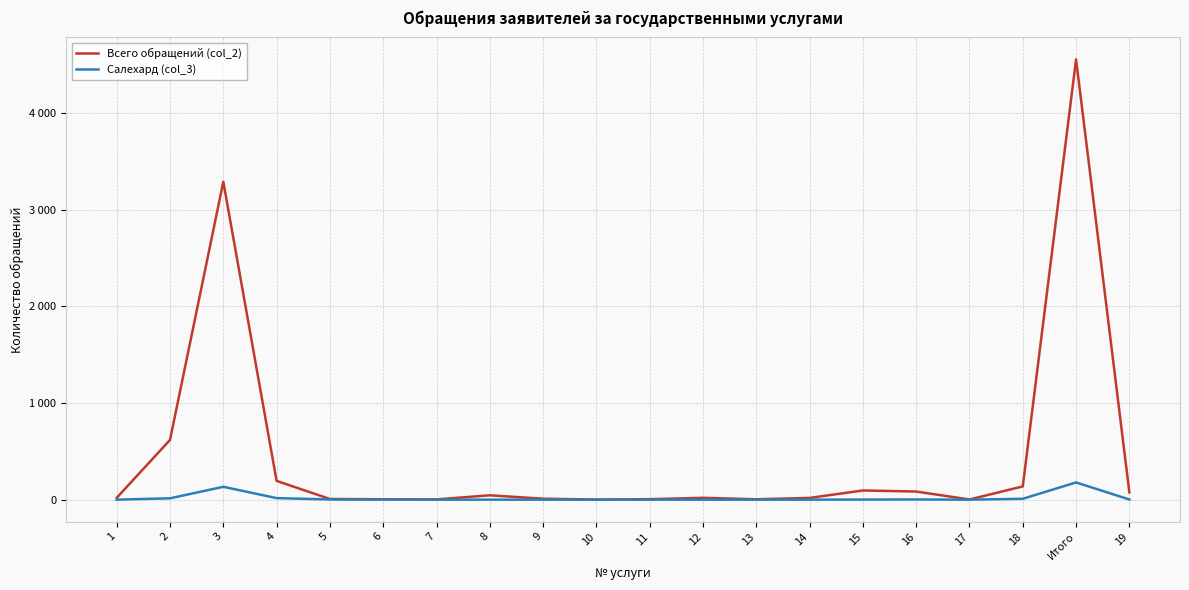

Does the chart display data point markers on the line(s)?

No